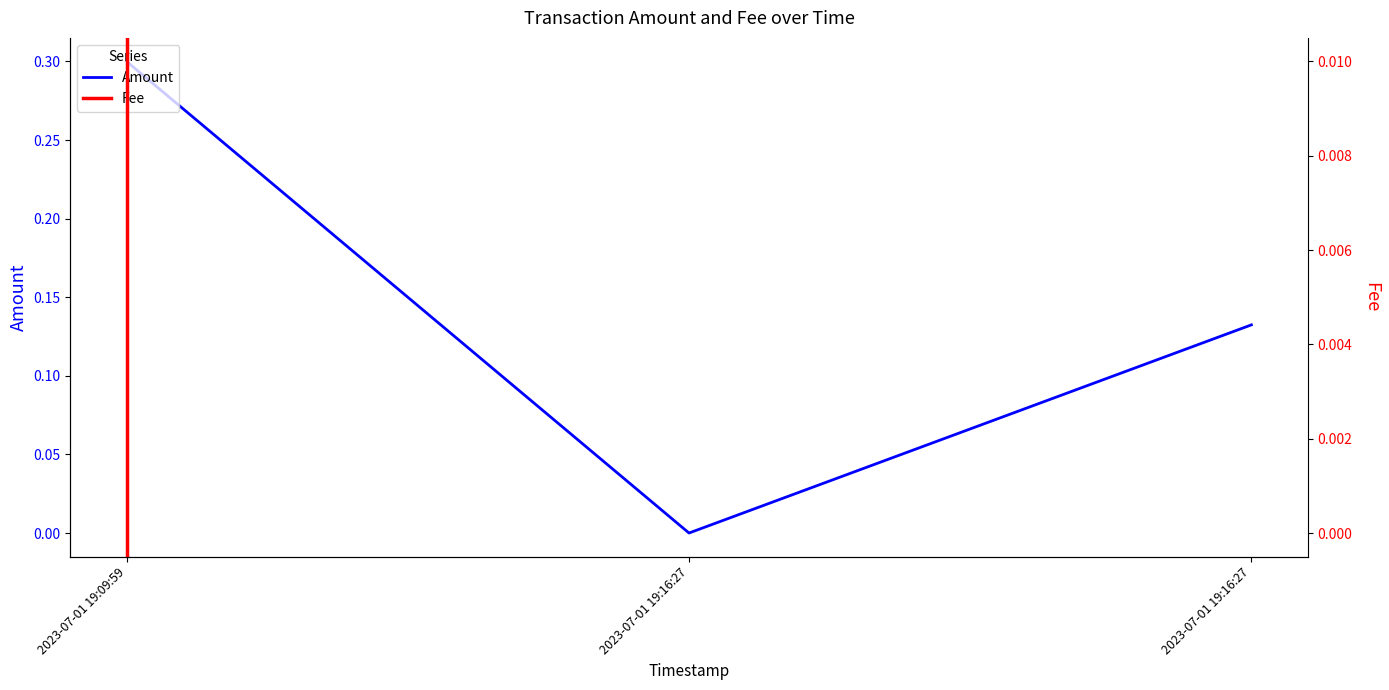

Which series changed the most between 2023-07-01 19:09:59 and 2023-07-01 19:16:27?

Amount